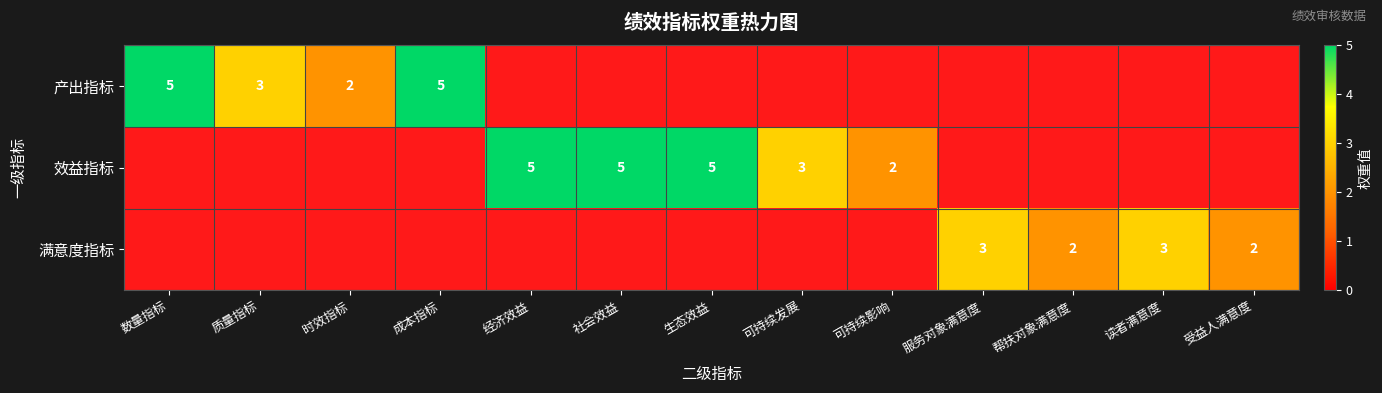

Count the number of data series in this chart.

3